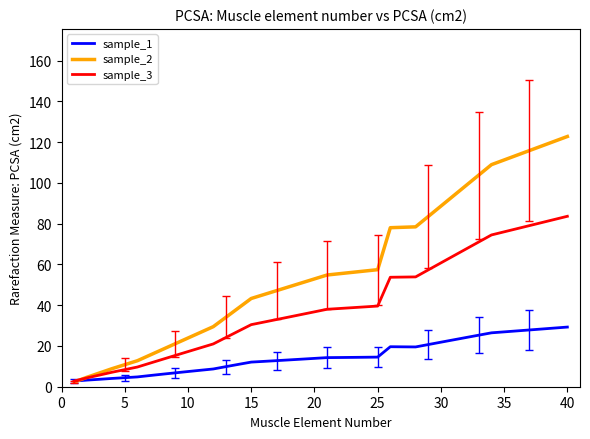

What are all the series names shown in the legend?

sample_1, sample_2, sample_3